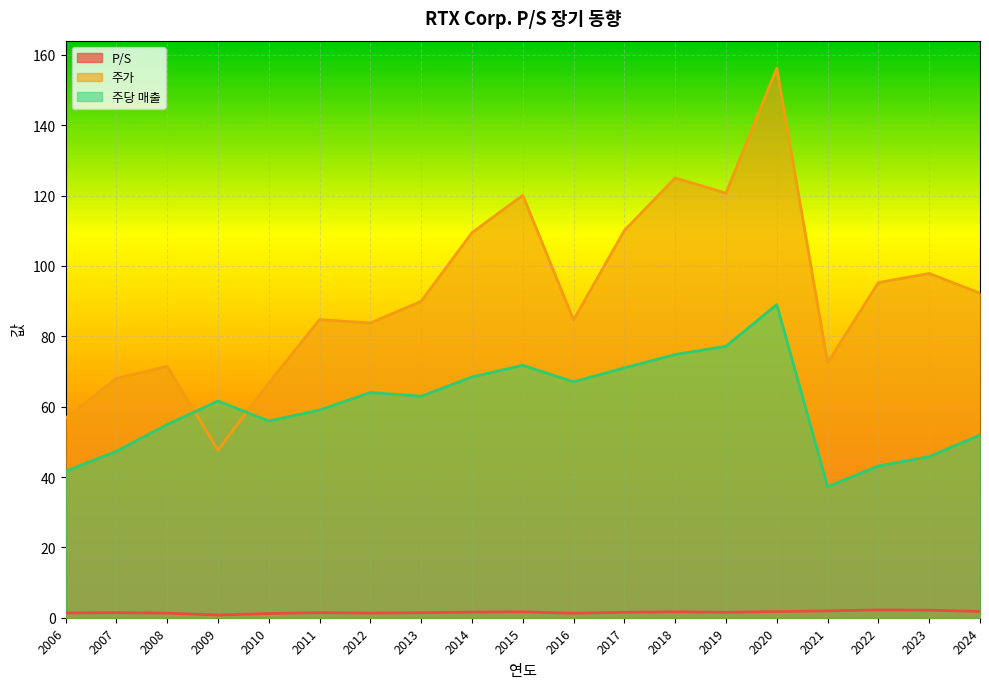

Is it true that P/S equals 2.6 at 2018?

False